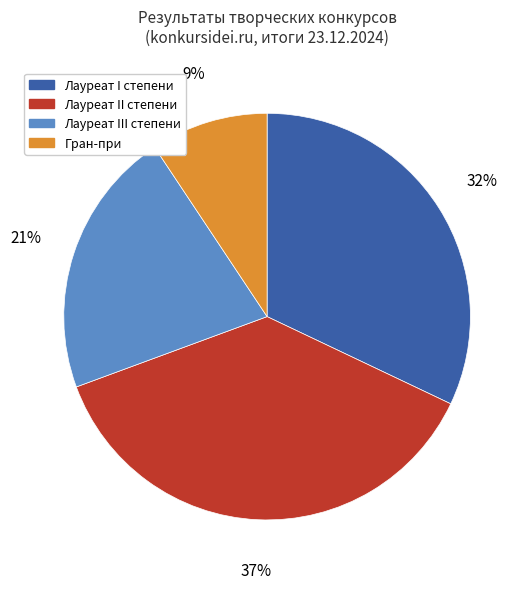

Which has a higher value, Лауреат I степени or Лауреат III степени?

Лауреат I степени